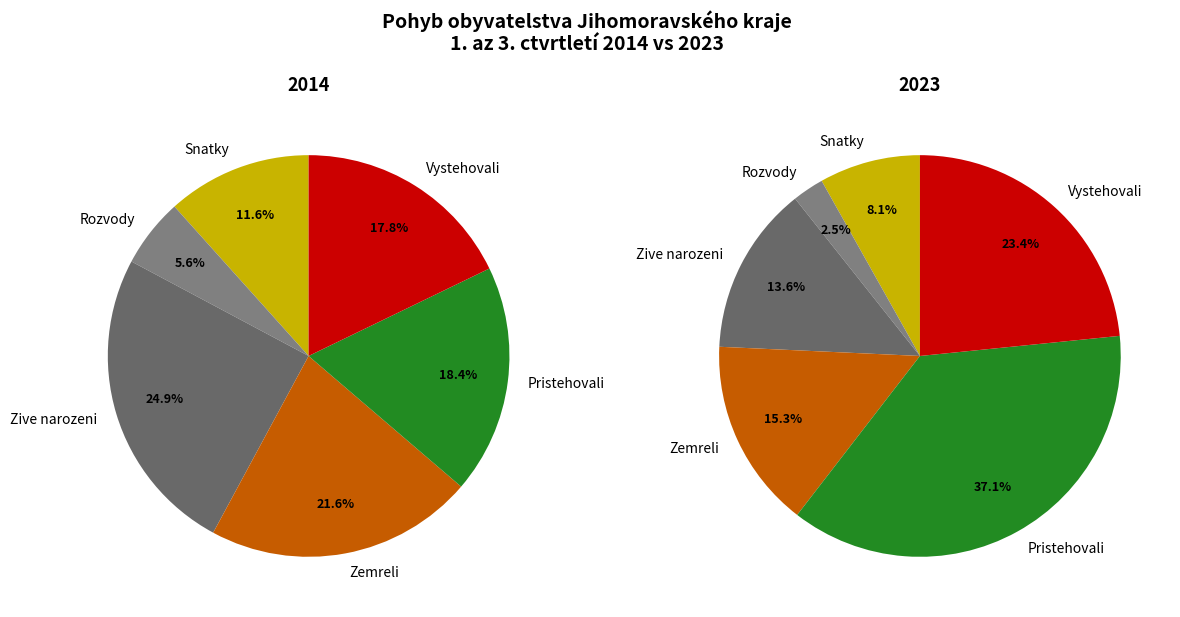

What percentage is the 4 slice, to the nearest percent?

37%